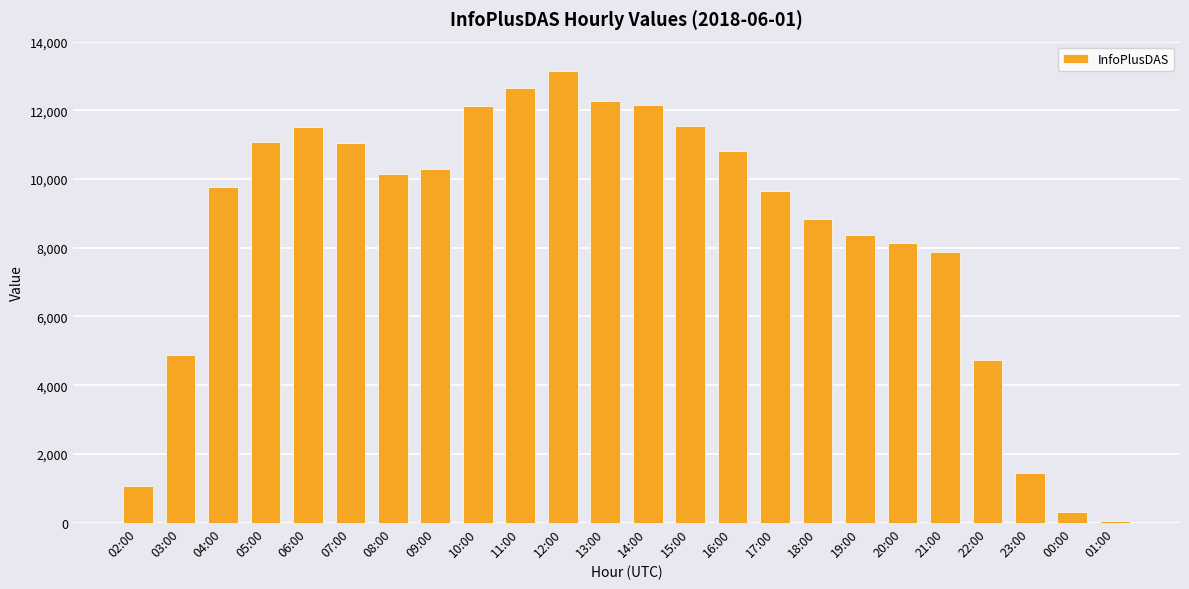

Which category has the highest value across all series?

12:00